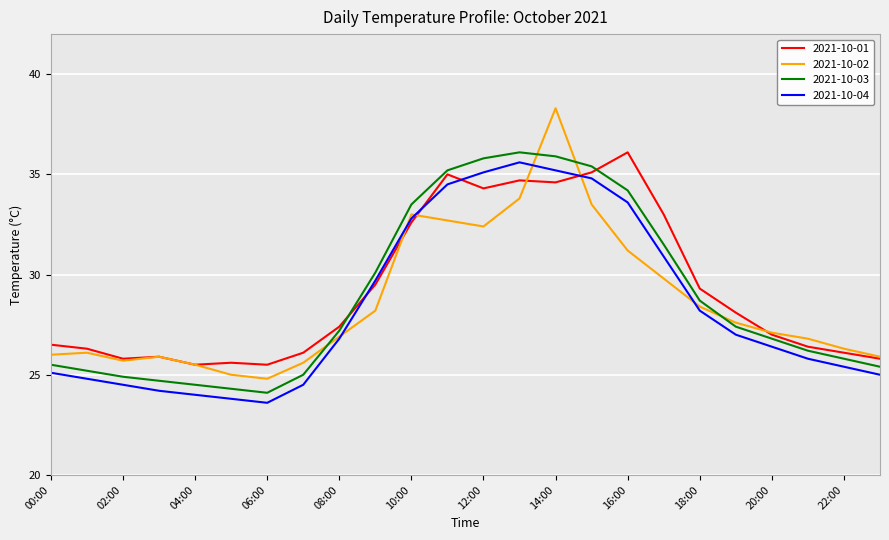

Which series has the largest total across all categories?

2021-10-01